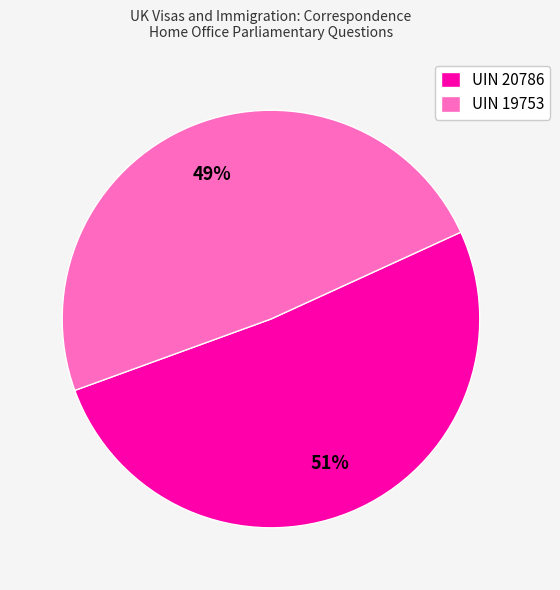

Do UIN 20786 and UIN 19753 together represent more than half of the pie?

Yes